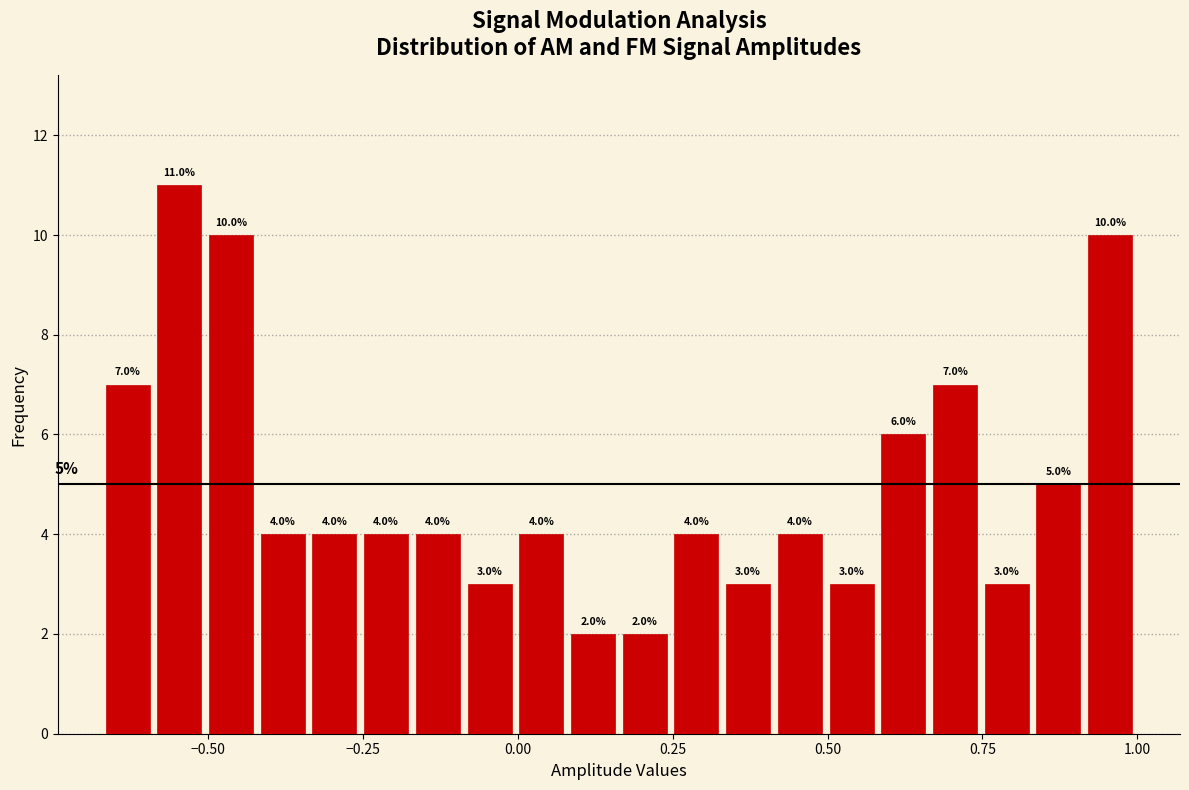

Read against the x-axis, roughly where is the centre of the tallest bar?

-0.55